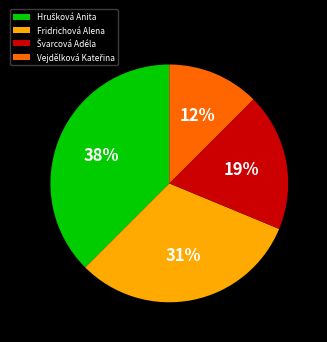

To the nearest percent, what is the average slice percentage?

25%